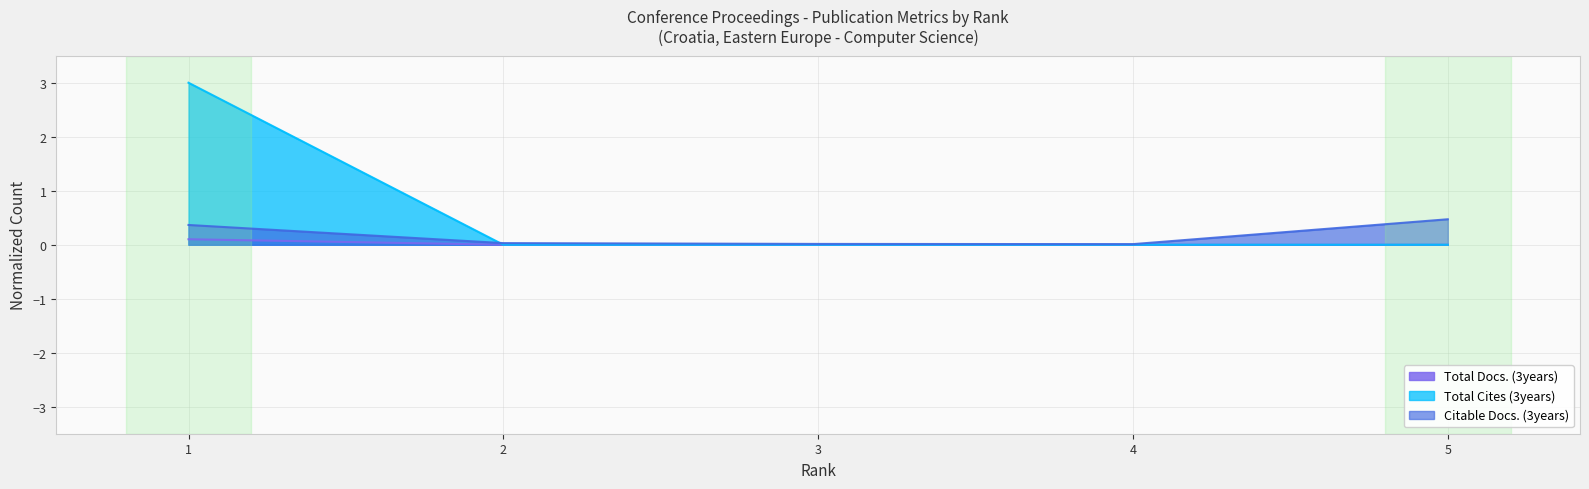

Reading left to right, what are all the values shown in this chart?

Total Docs. (3years): 1=3.0	2=0.0	3=0.0	4=0.0	5=0.0
Total Cites (3years): 1=0.1	2=0.0	3=0.0	4=0.0	5=0.0
Citable Docs. (3years): 1=0.4	2=0.0	3=0.0	4=0.0	5=0.5